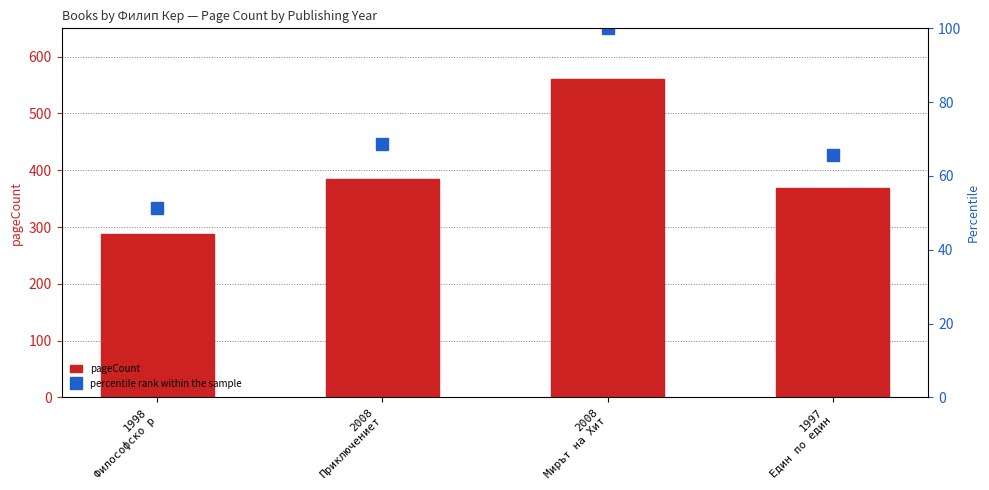

At which label is percentile rank within the sample closest to 75?

2008
Приключениет